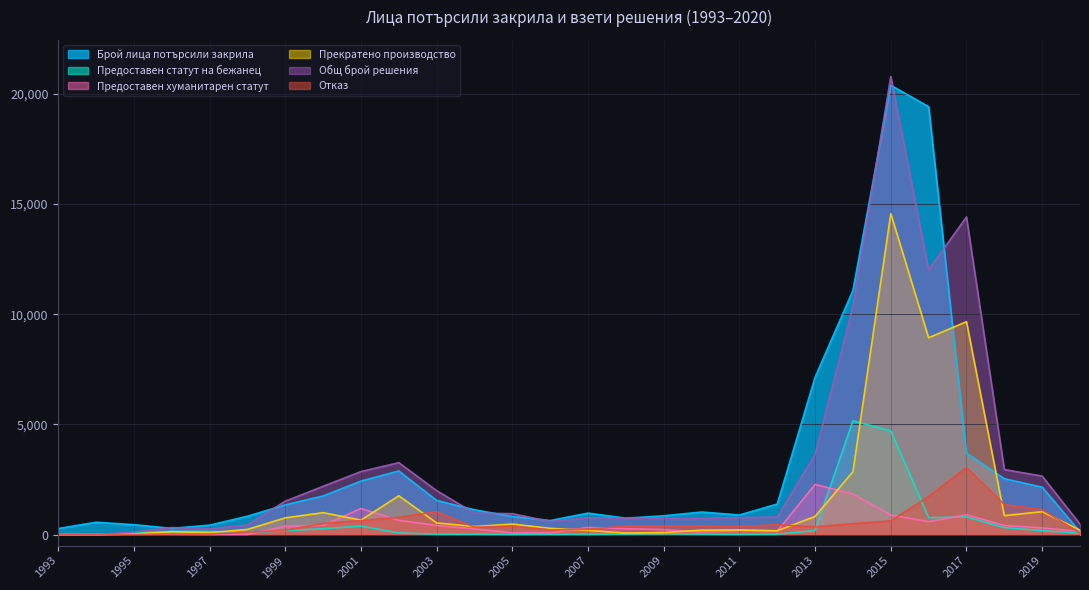

Which category has the highest value across all series?

2015